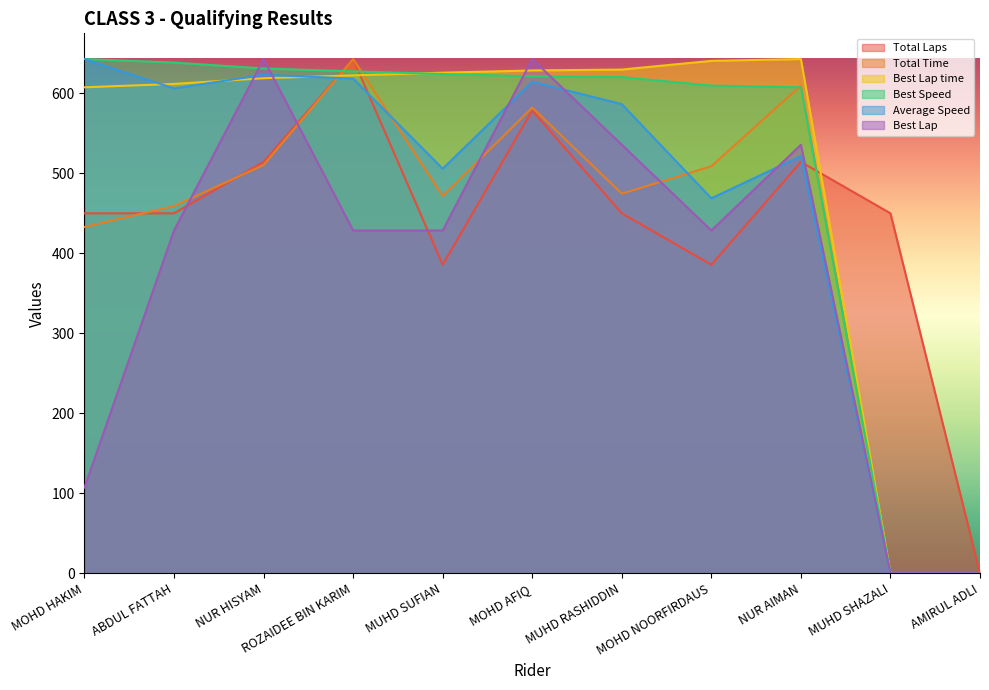

Reading left to right, what are all the values shown in this chart?

Total Laps: MOHD HAKIM=449.8	ABDUL FATTAH=449.8	NUR HISYAM=514.1	ROZAIDEE BIN KARIM=642.6	MUHD SUFIAN=385.6	MOHD AFIQ=578.3	MUHD RASHIDDIN=449.8	MOHD NOORFIRDAUS=385.6	NUR AIMAN=514.1	MUHD SHAZALI=449.8	AMIRUL ADLI=0.0
Total Time: MOHD HAKIM=432.8	ABDUL FATTAH=459.0	NUR HISYAM=510.2	ROZAIDEE BIN KARIM=642.6	MUHD SUFIAN=471.5	MOHD AFIQ=582.0	MUHD RASHIDDIN=474.3	MOHD NOORFIRDAUS=508.7	NUR AIMAN=609.6	MUHD SHAZALI=0.0	AMIRUL ADLI=0.0
Best Lap time: MOHD HAKIM=607.3	ABDUL FATTAH=611.5	NUR HISYAM=618.7	ROZAIDEE BIN KARIM=622.2	MUHD SUFIAN=625.5	MOHD AFIQ=628.4	MUHD RASHIDDIN=629.5	MOHD NOORFIRDAUS=640.3	NUR AIMAN=642.6	MUHD SHAZALI=0.0	AMIRUL ADLI=0.0
Best Speed: MOHD HAKIM=642.6	ABDUL FATTAH=638.2	NUR HISYAM=630.8	ROZAIDEE BIN KARIM=627.2	MUHD SUFIAN=623.9	MOHD AFIQ=621.1	MUHD RASHIDDIN=620.0	MOHD NOORFIRDAUS=609.5	NUR AIMAN=607.3	MUHD SHAZALI=0.0	AMIRUL ADLI=0.0
Average Speed: MOHD HAKIM=642.6	ABDUL FATTAH=605.9	NUR HISYAM=622.9	ROZAIDEE BIN KARIM=618.2	MUHD SUFIAN=505.6	MOHD AFIQ=614.4	MUHD RASHIDDIN=586.3	MOHD NOORFIRDAUS=468.6	NUR AIMAN=521.4	MUHD SHAZALI=0.0	AMIRUL ADLI=0.0
Best Lap: MOHD HAKIM=107.1	ABDUL FATTAH=428.4	NUR HISYAM=642.6	ROZAIDEE BIN KARIM=428.4	MUHD SUFIAN=428.4	MOHD AFIQ=642.6	MUHD RASHIDDIN=535.5	MOHD NOORFIRDAUS=428.4	NUR AIMAN=535.5	MUHD SHAZALI=0.0	AMIRUL ADLI=0.0